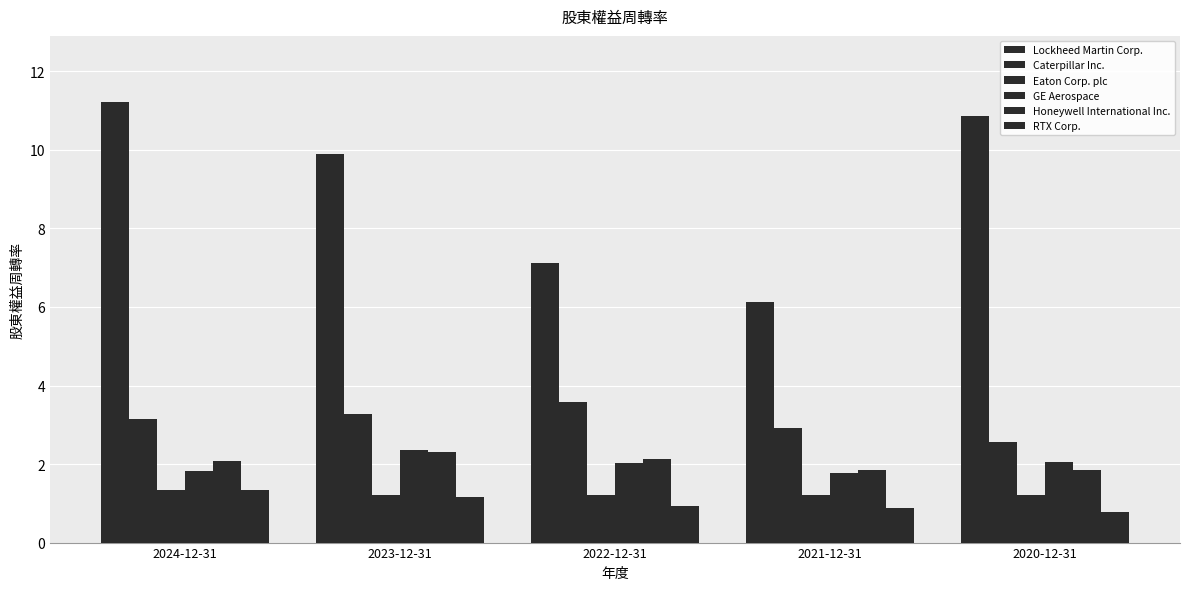

What is the value of the Eaton Corp. plc bar at the 3rd from the left?

1.2